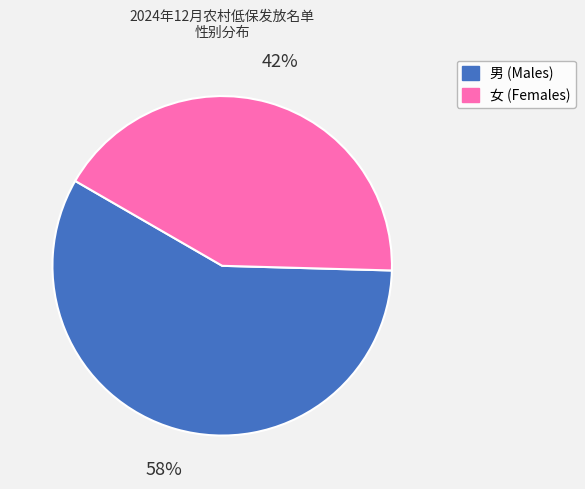

Does any single category account for the majority?

Yes